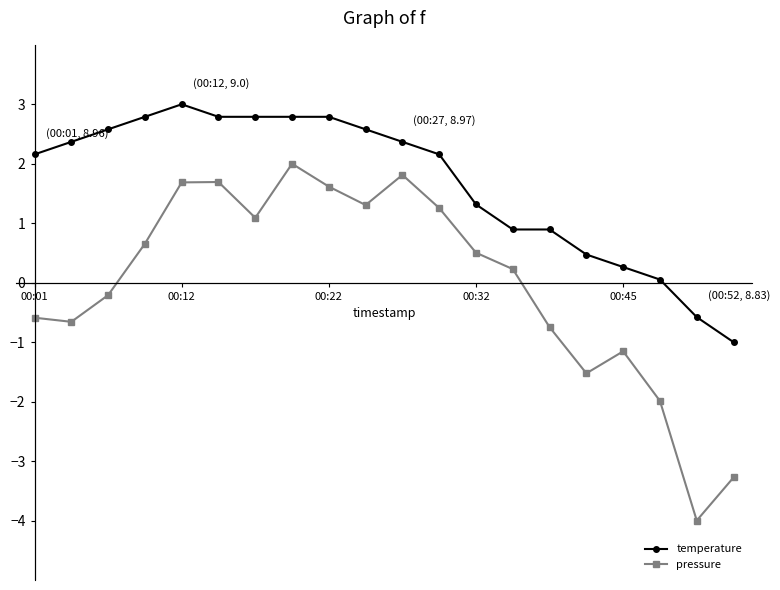

True or false: pressure and temperature intersect in this chart.

False